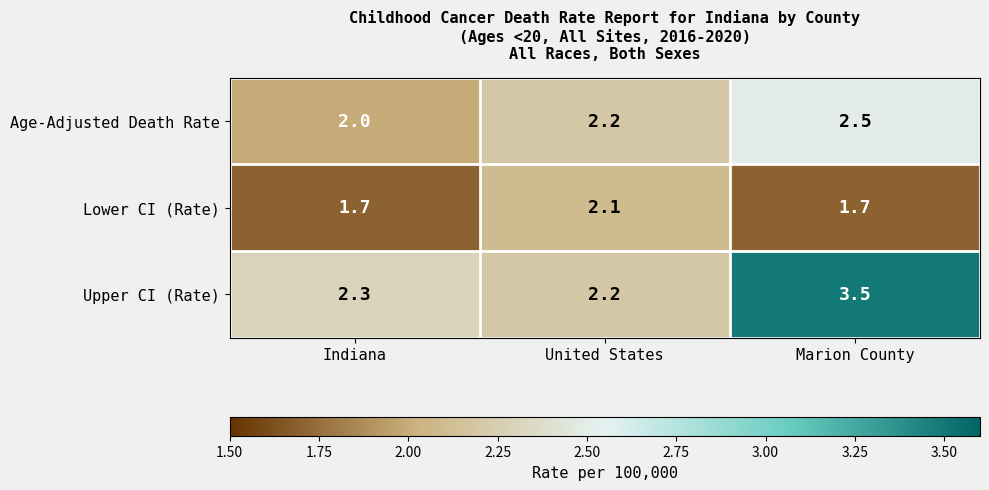

At which category does the chart reach its peak across all series?

Marion County